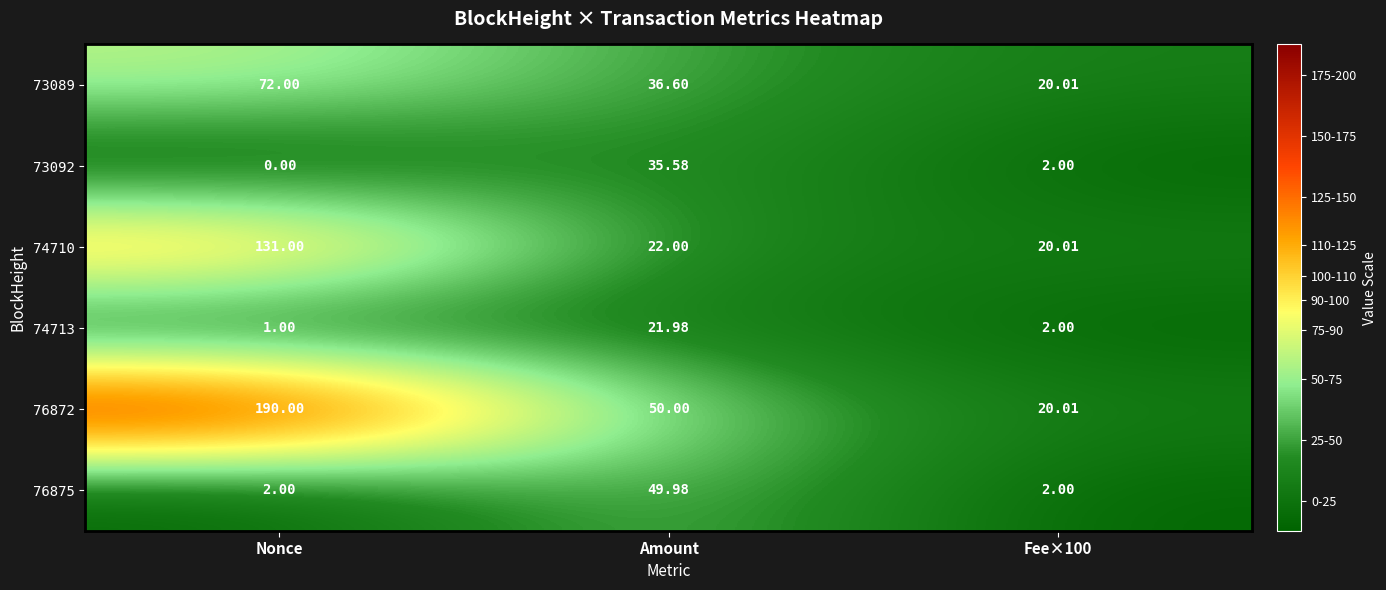

Rank the series at Nonce from lowest to highest value.

73092, 74713, 76875, 73089, 74710, 76872